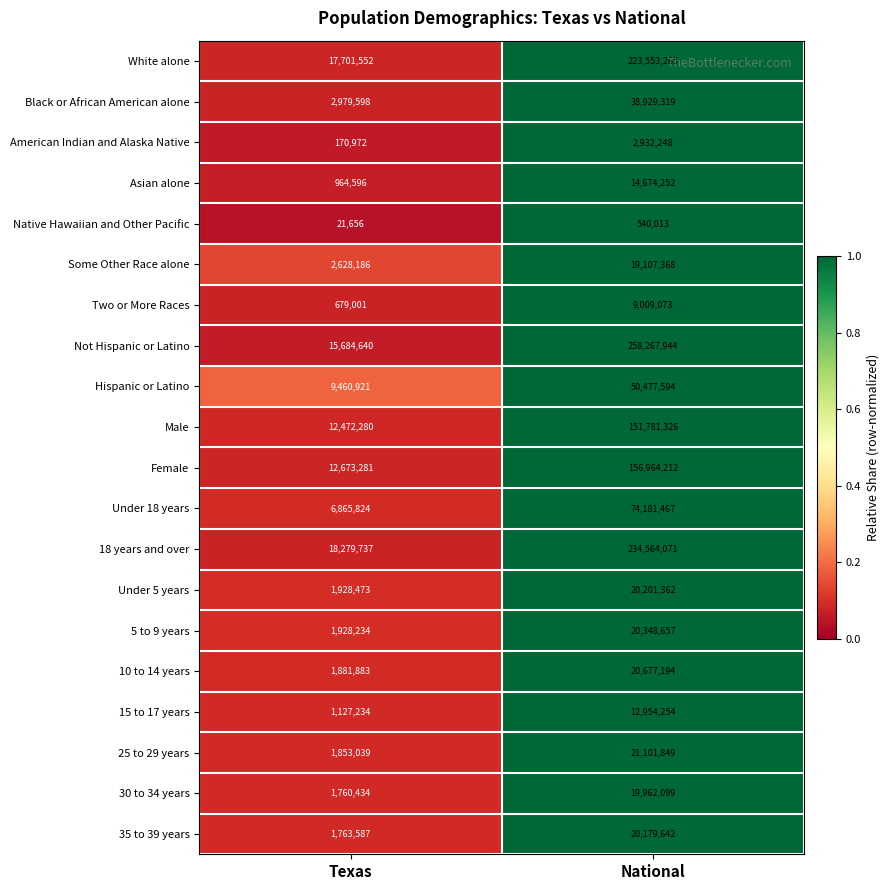

What is the difference between the highest and lowest values at Texas?

18258081